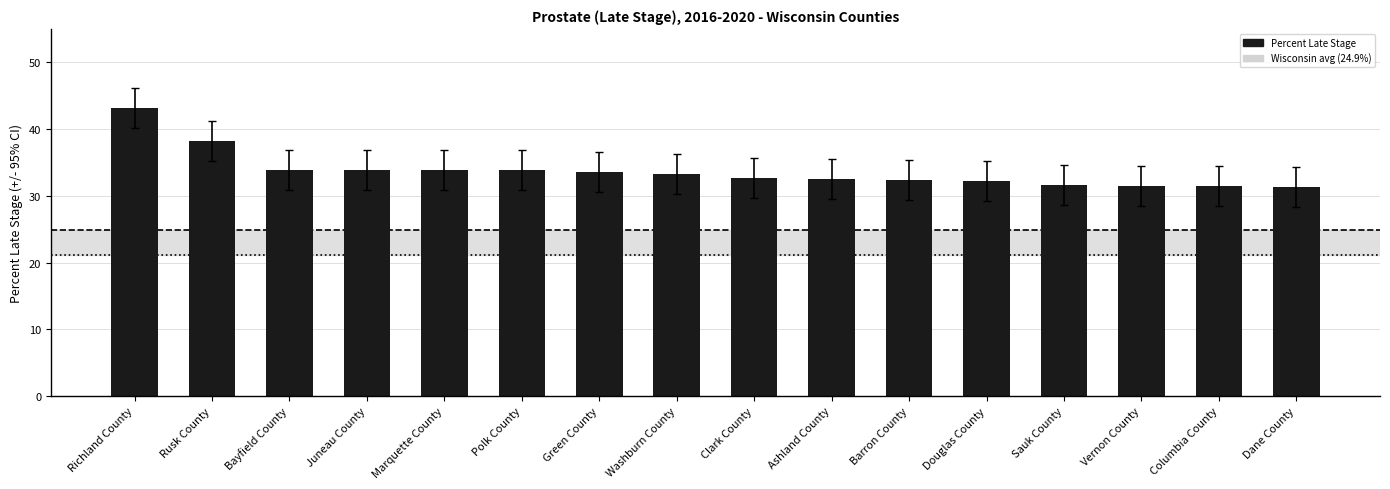

The chart shows a value of 51.2 at Green County. True or false?

False